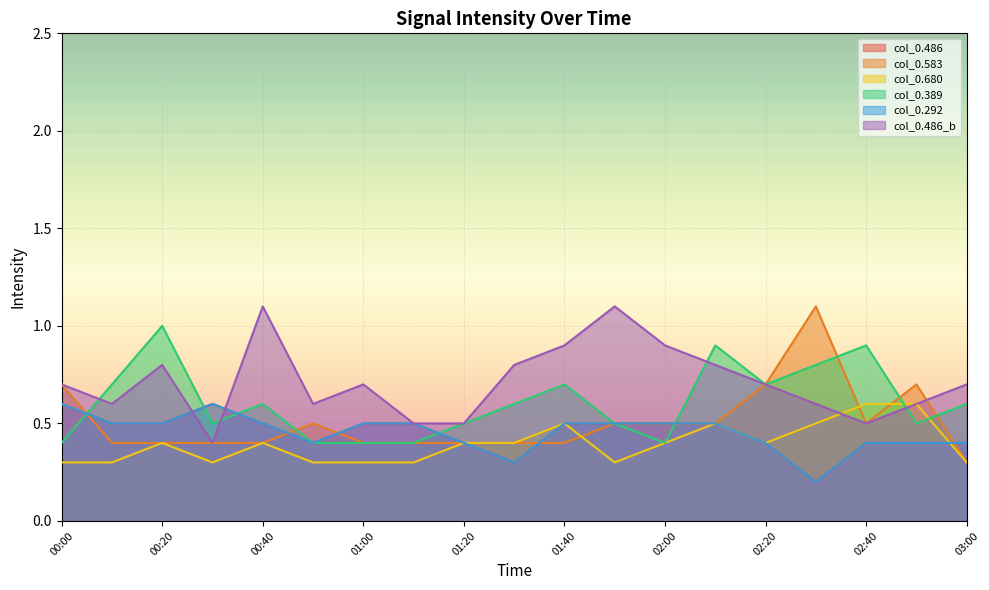

Count the number of categories in the chart.

19